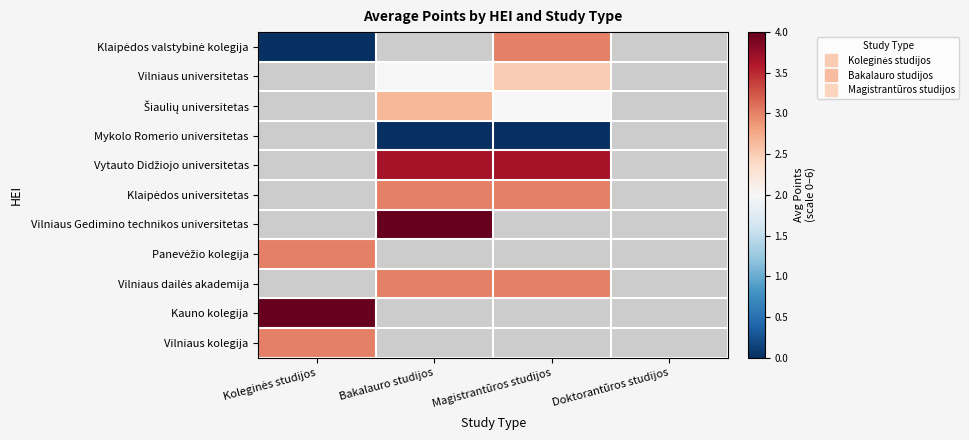

What is the spread (max minus min) of values at Koleginės studijos?

4.0